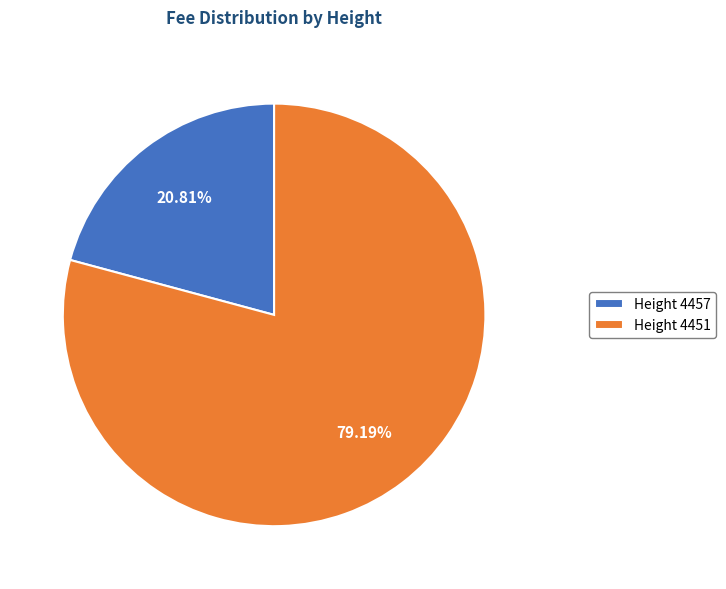

Is the sum of Height 4451 and Height 4457 greater than half?

Yes